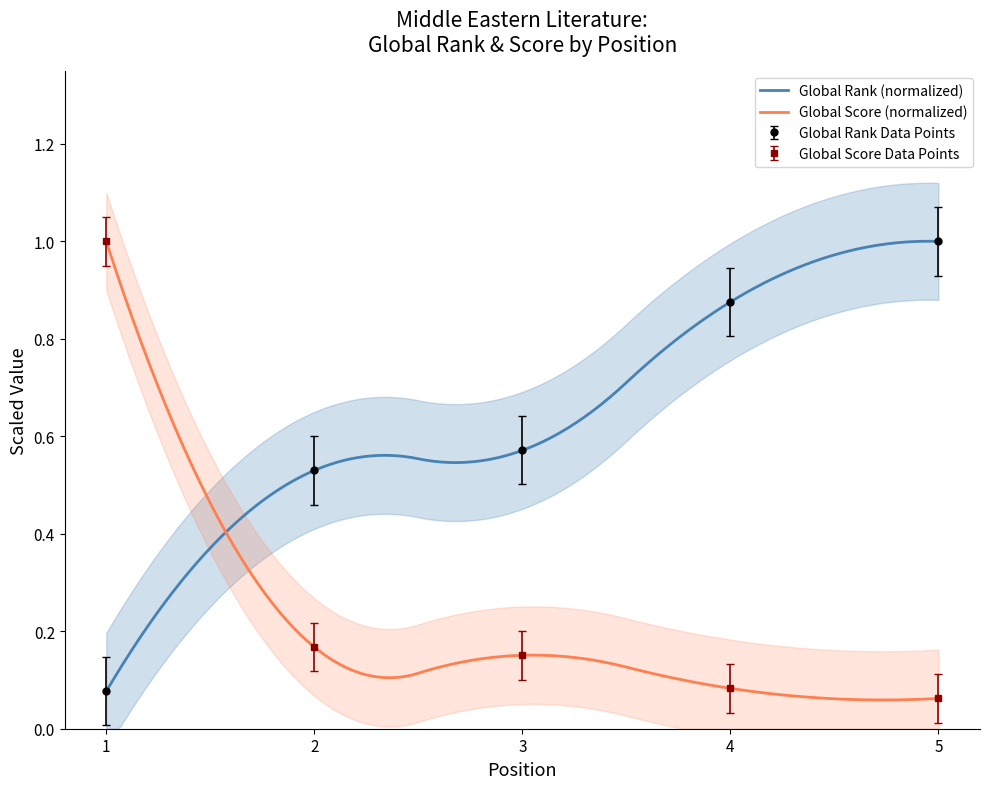

What is the sum of the Global Score values at 3 and 2?

0.3